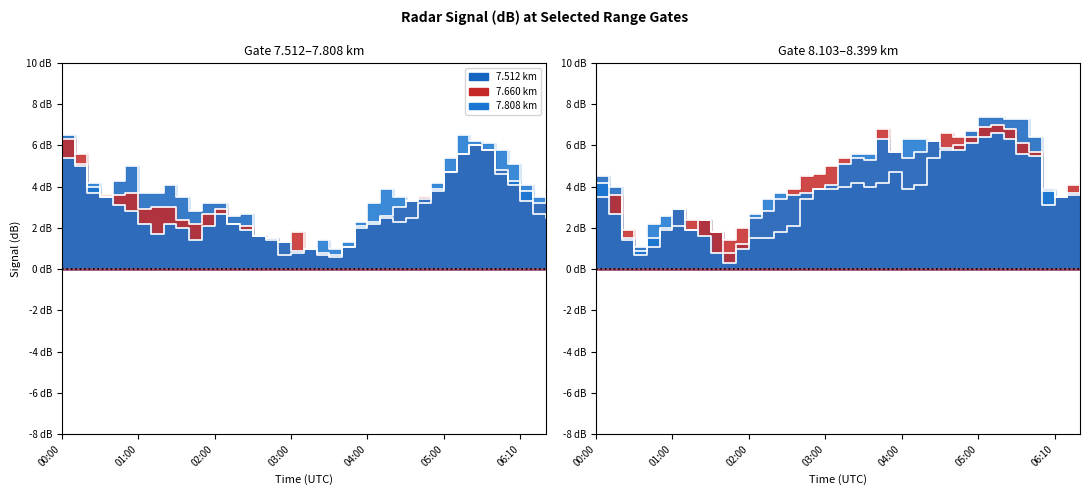

What is the maximum value for 7.512?

6.5